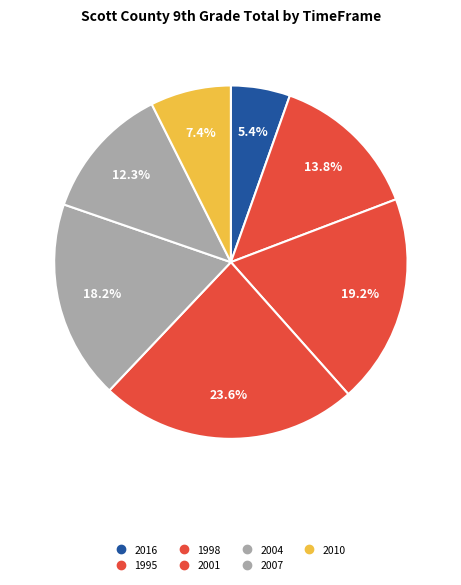

Which slice is the largest?

2001